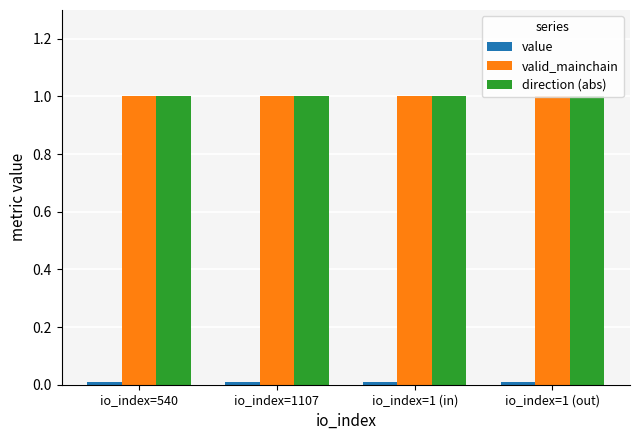

Which label corresponds to the largest value in the chart?

io_index=540